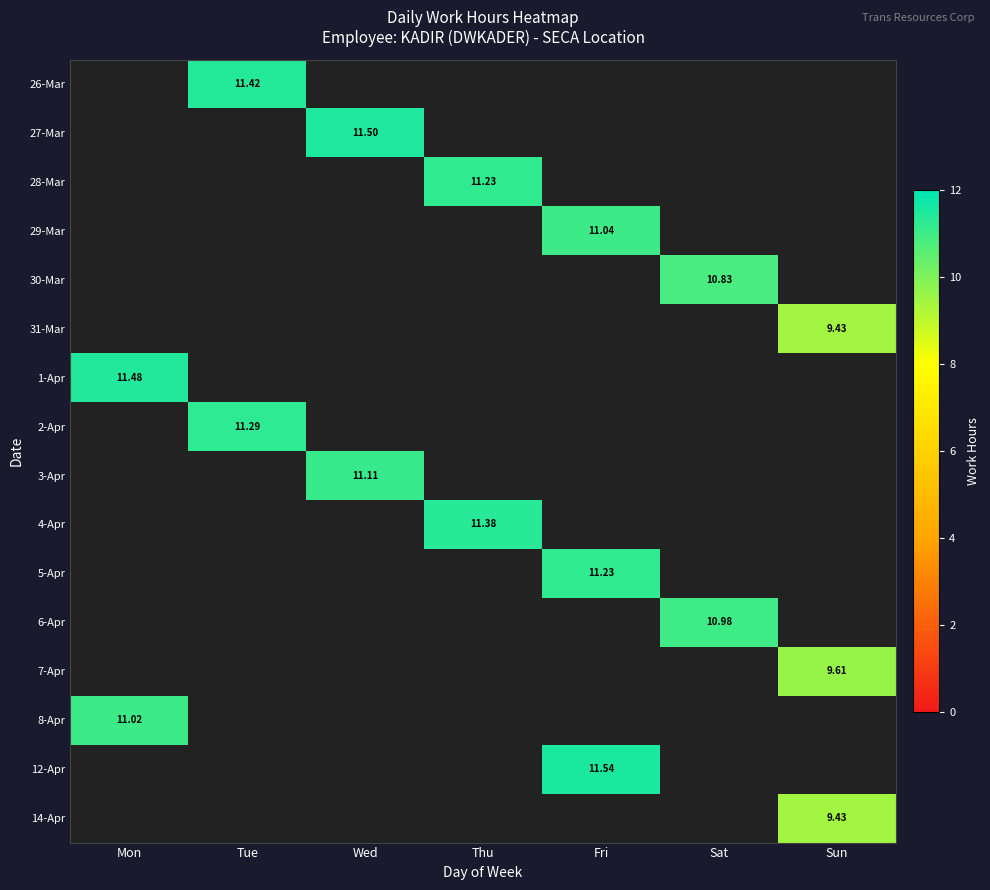

What is the approximate value of 1-Apr at Mon?

11.5